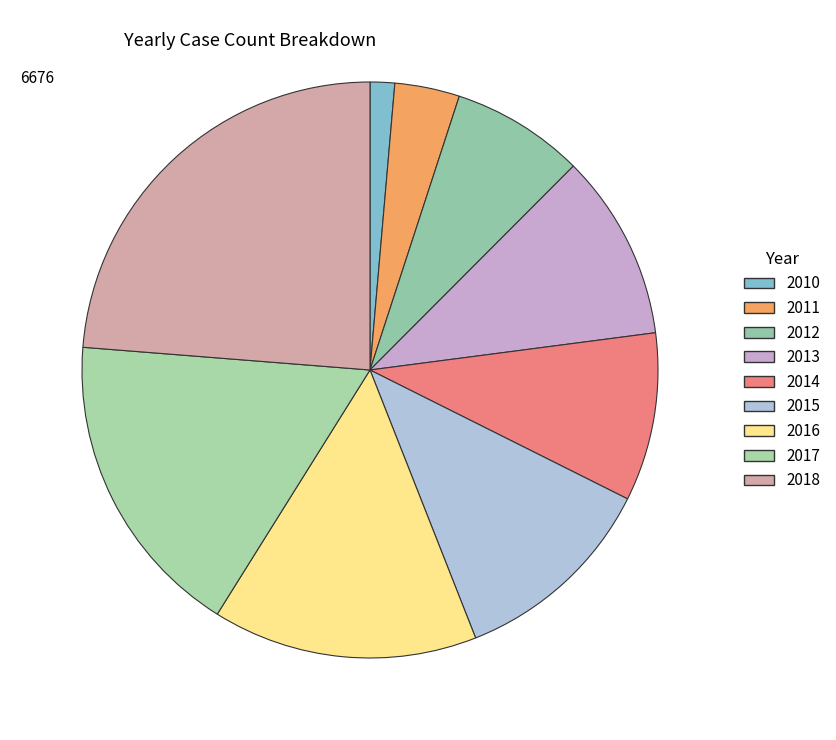

How many segments does this pie chart have?

9